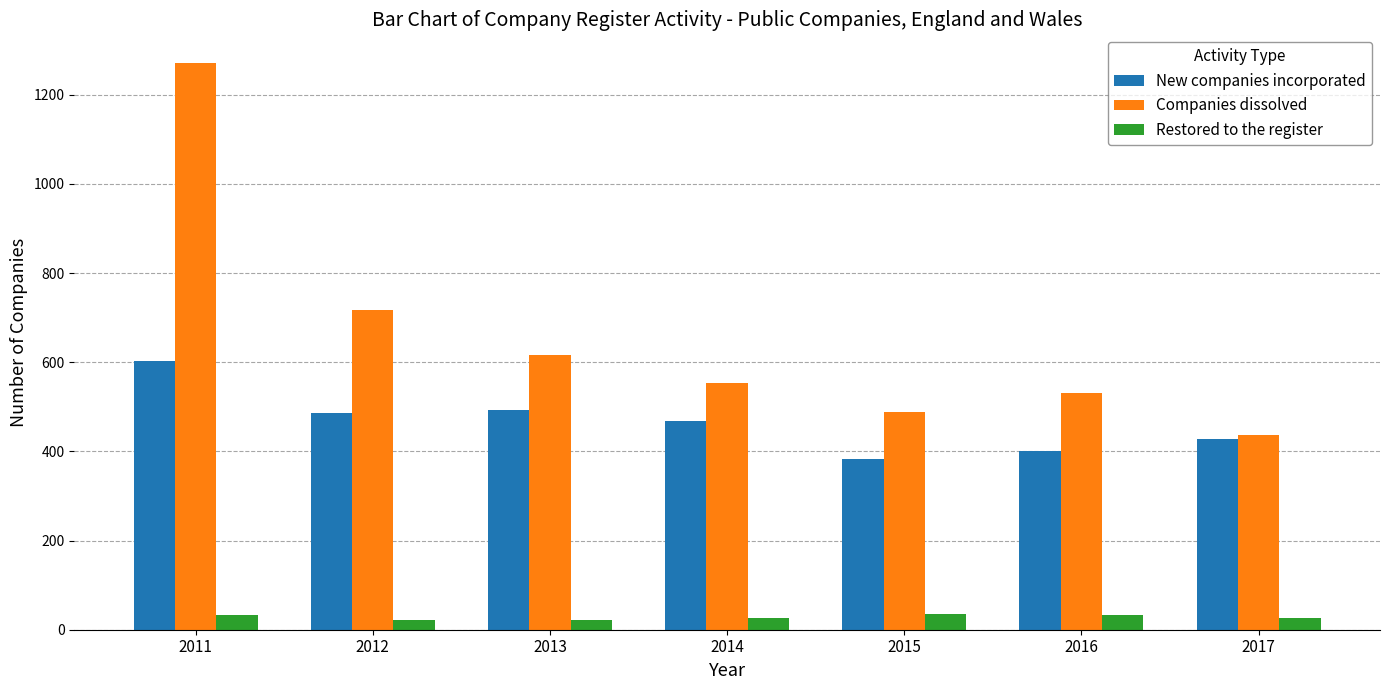

Are the bars grouped side by side (vs. stacked)?

Yes